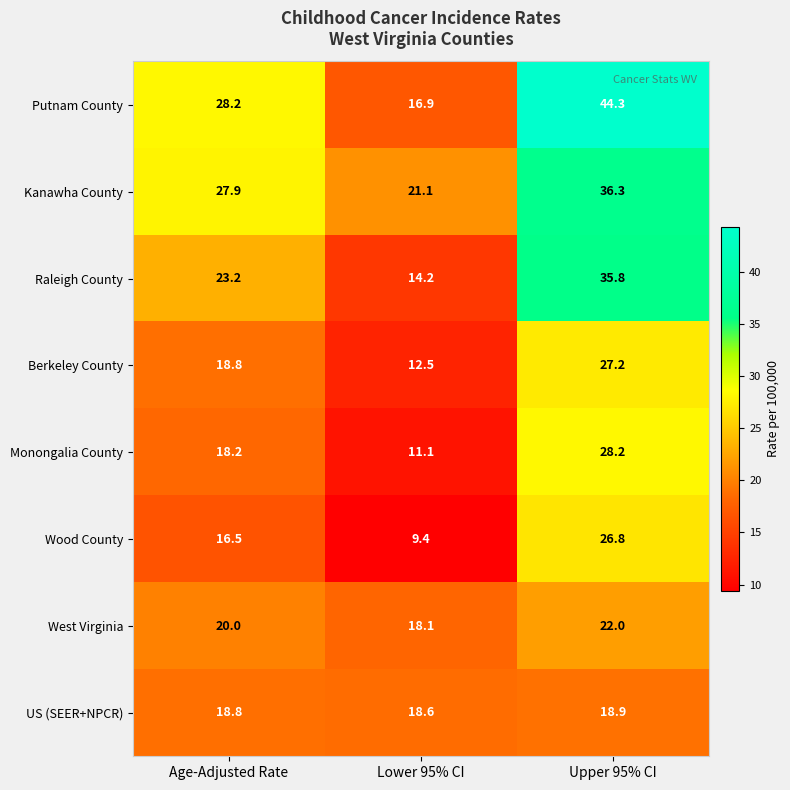

How many categories are shown in the chart?

3